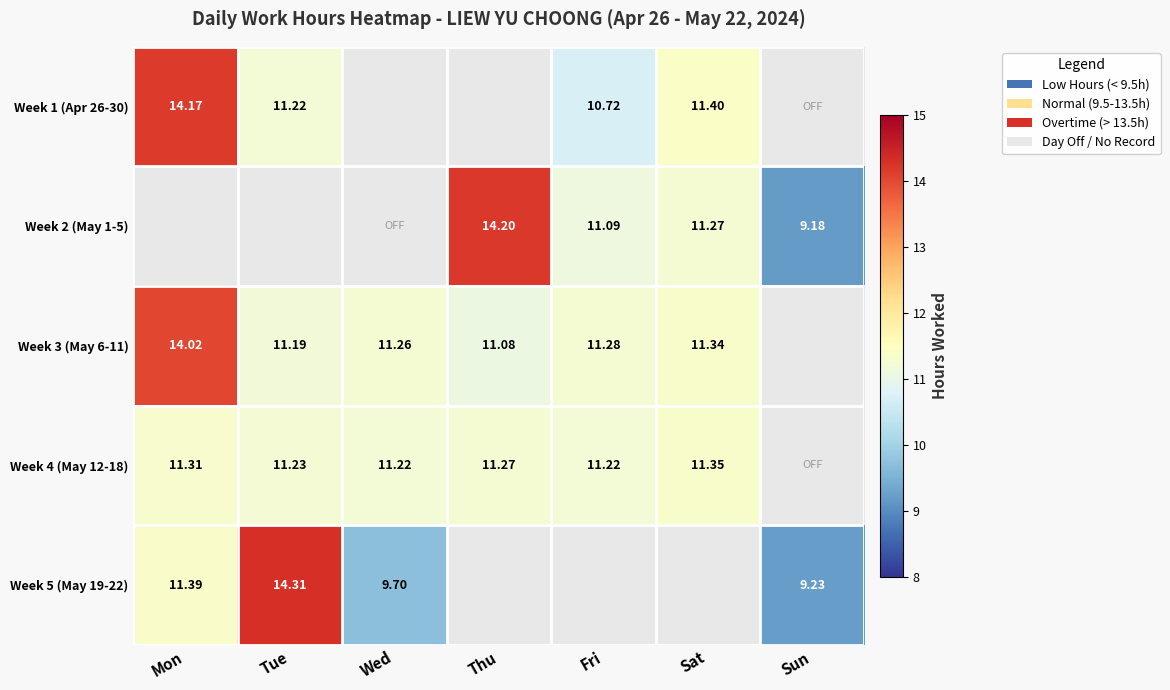

Count the Week 4 (May 12-18) values in the range 11 to 12.

6